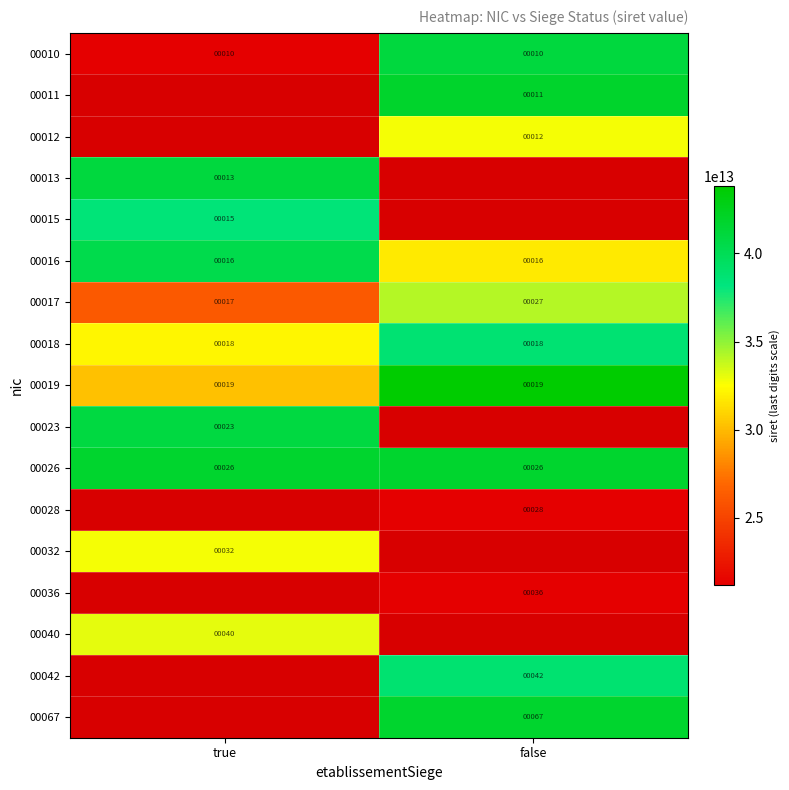

At which label is 00026 closest to 26?

true